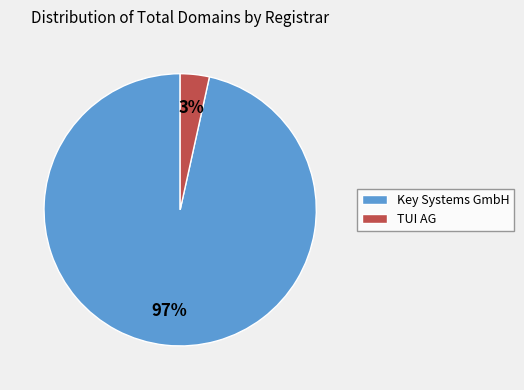

True or false: Key Systems GmbH accounts for 97% of the total.

True